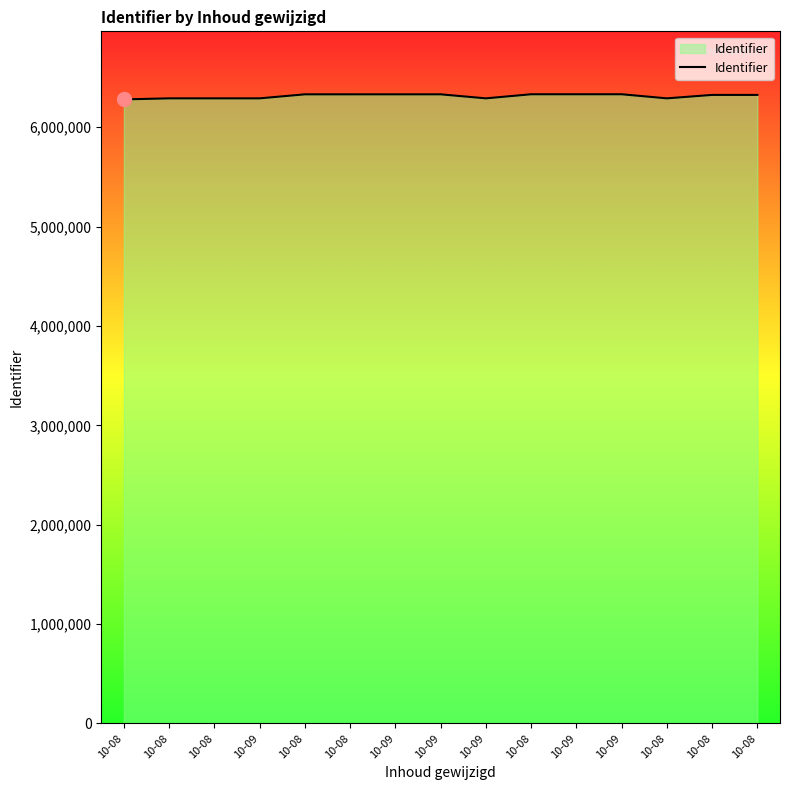

What is the label of the 14th point from the right?

10-08